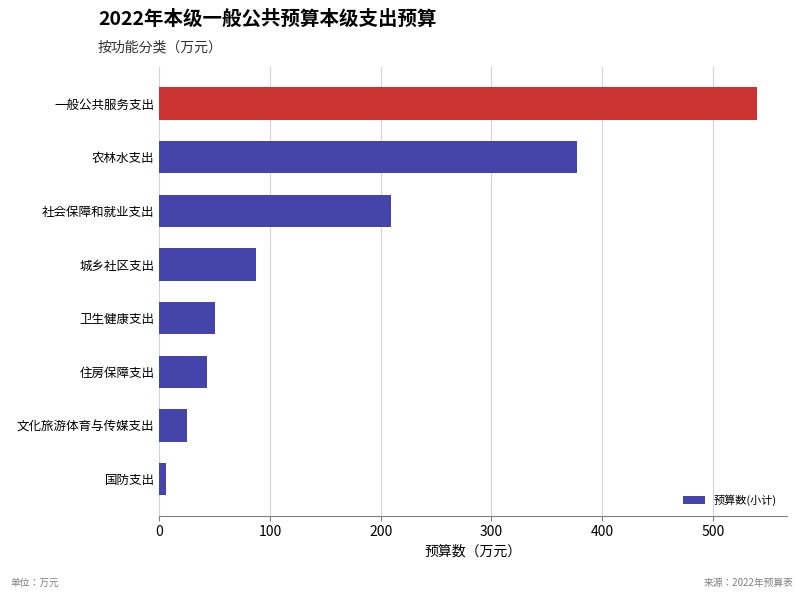

List the labels in order of value, smallest first.

国防支出, 文化旅游体育与传媒支出, 住房保障支出, 卫生健康支出, 城乡社区支出, 社会保障和就业支出, 农林水支出, 一般公共服务支出